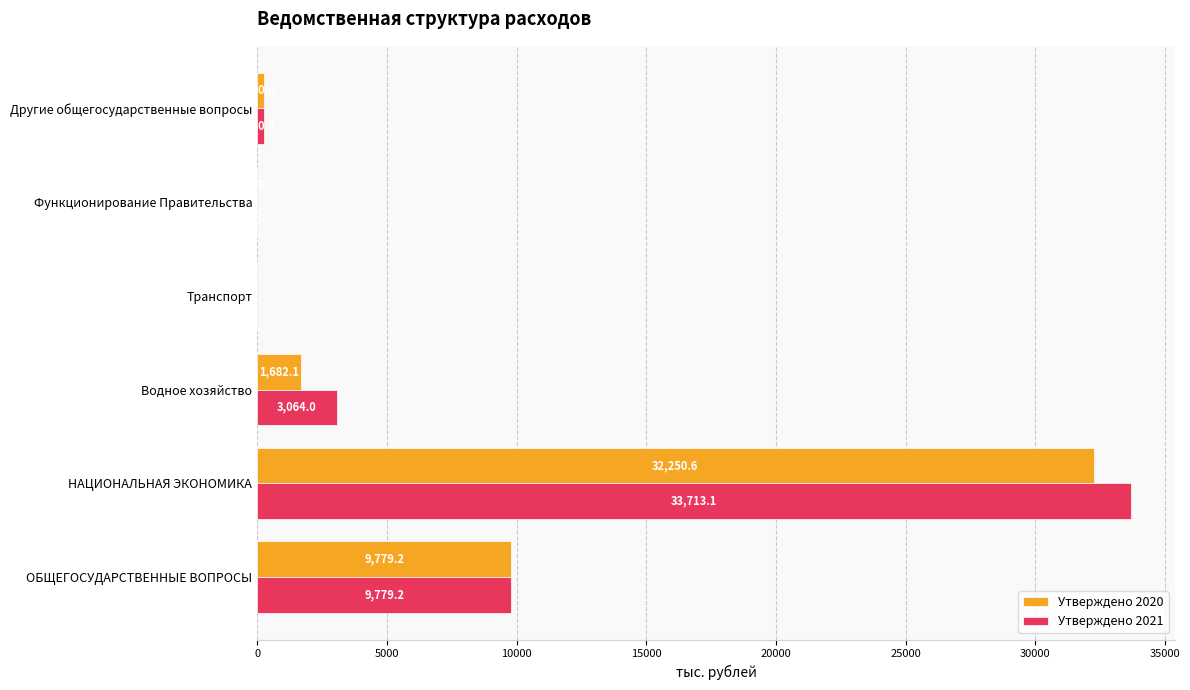

What is the maximum value shown in the chart?

33713.1